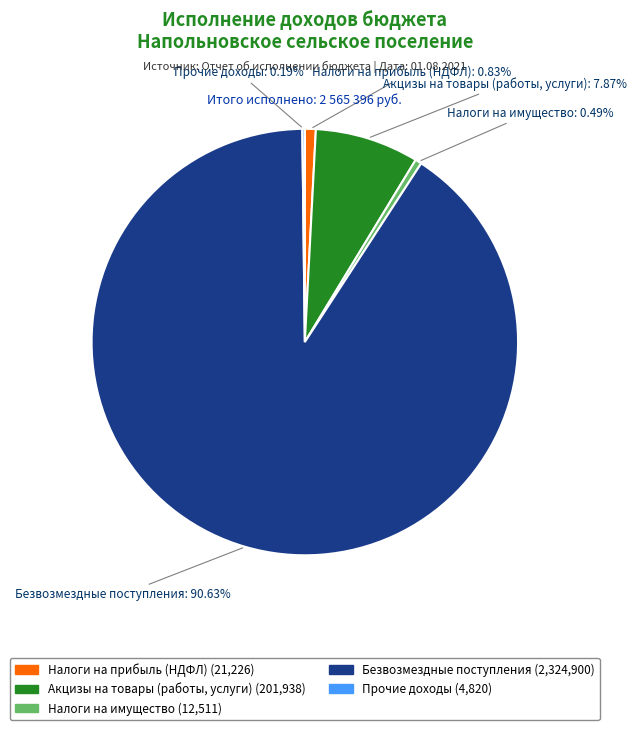

Does any single category account for the majority?

Yes